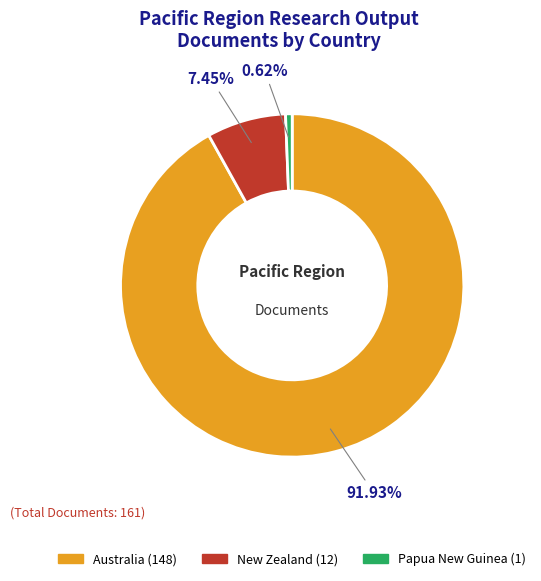

Which category has the smallest portion of the pie?

Papua New Guinea